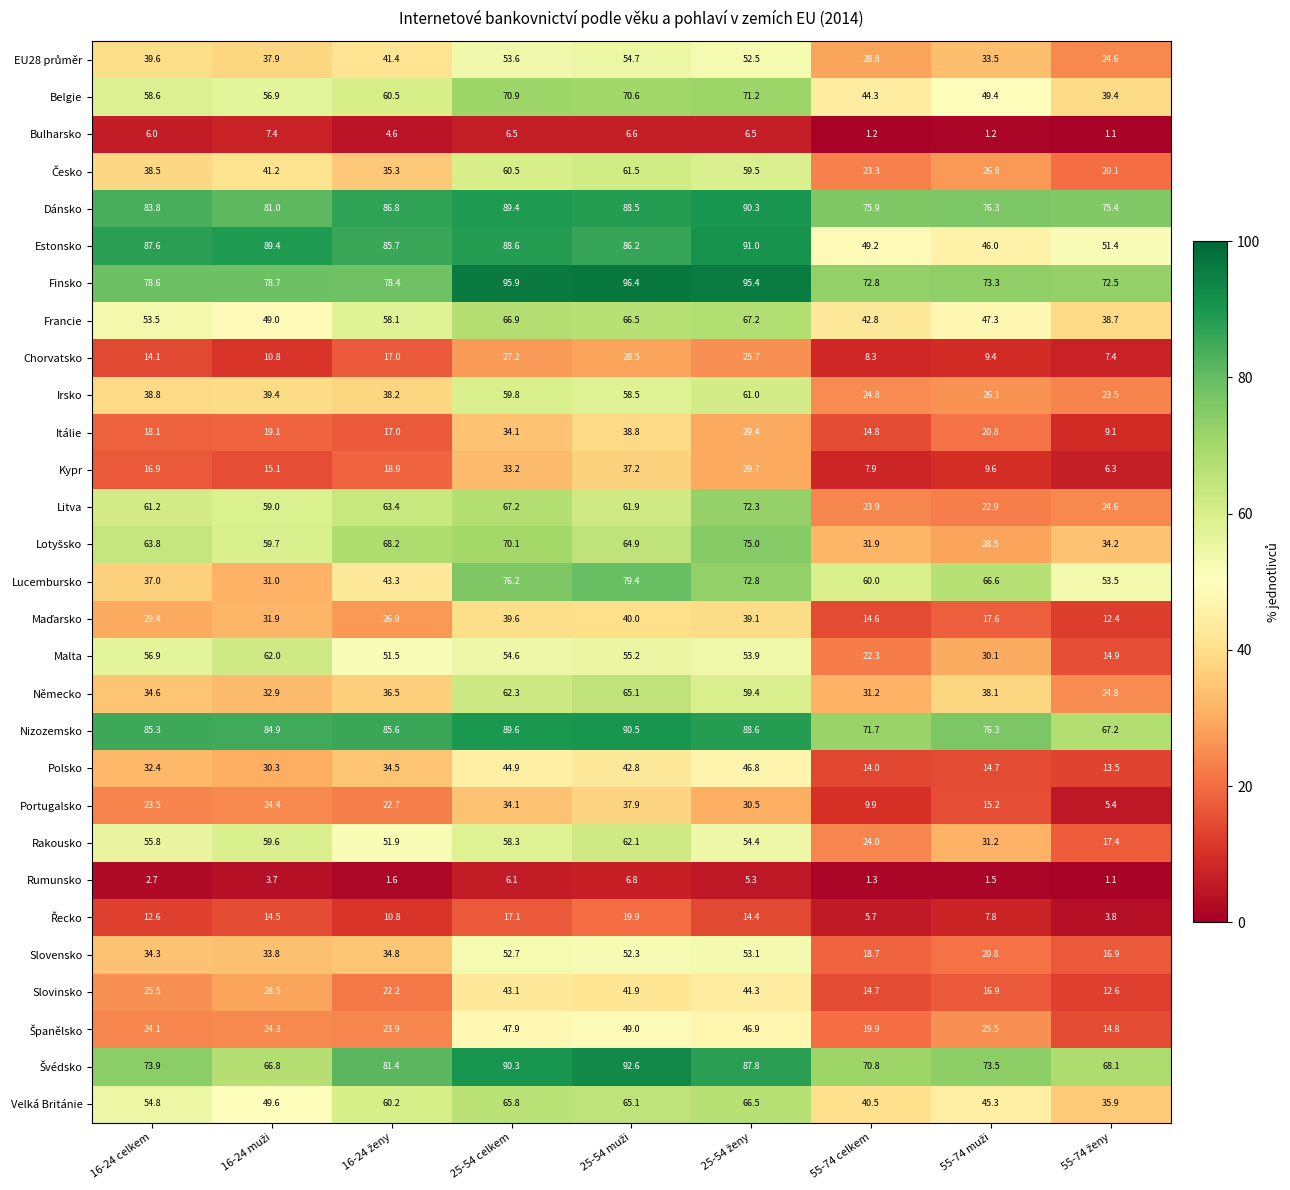

Which series has the largest range (max minus min)?

Litva